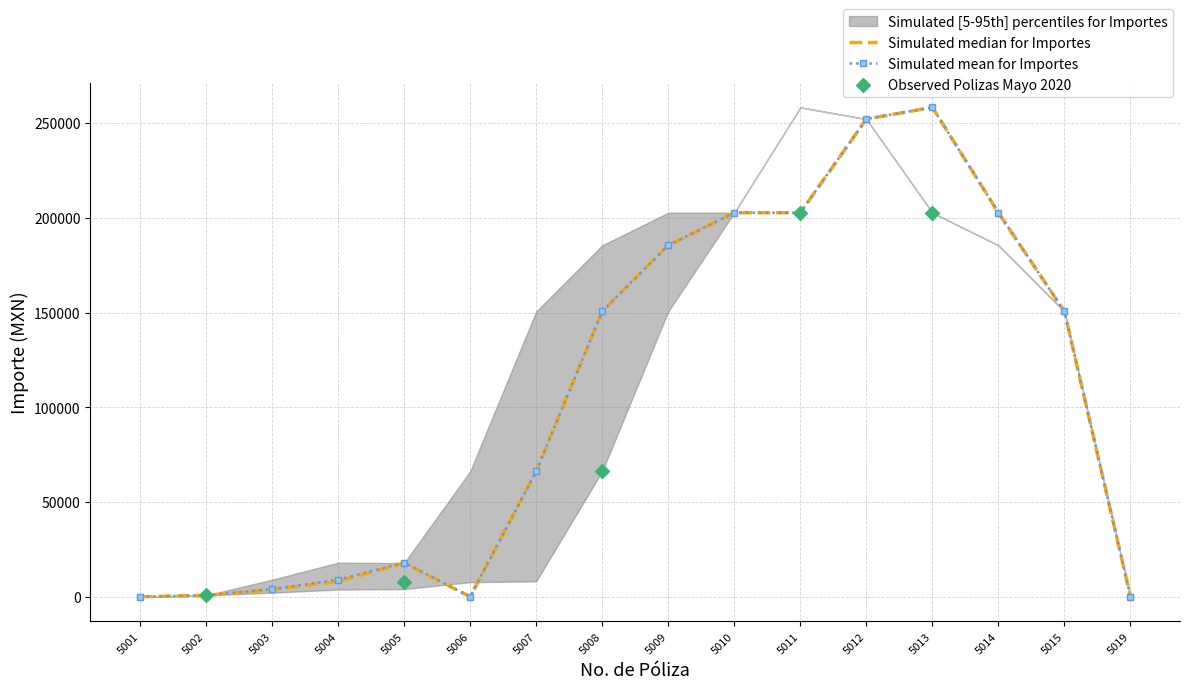

Is the value of Mean at 5010 greater than the value of Median at 5001?

Yes